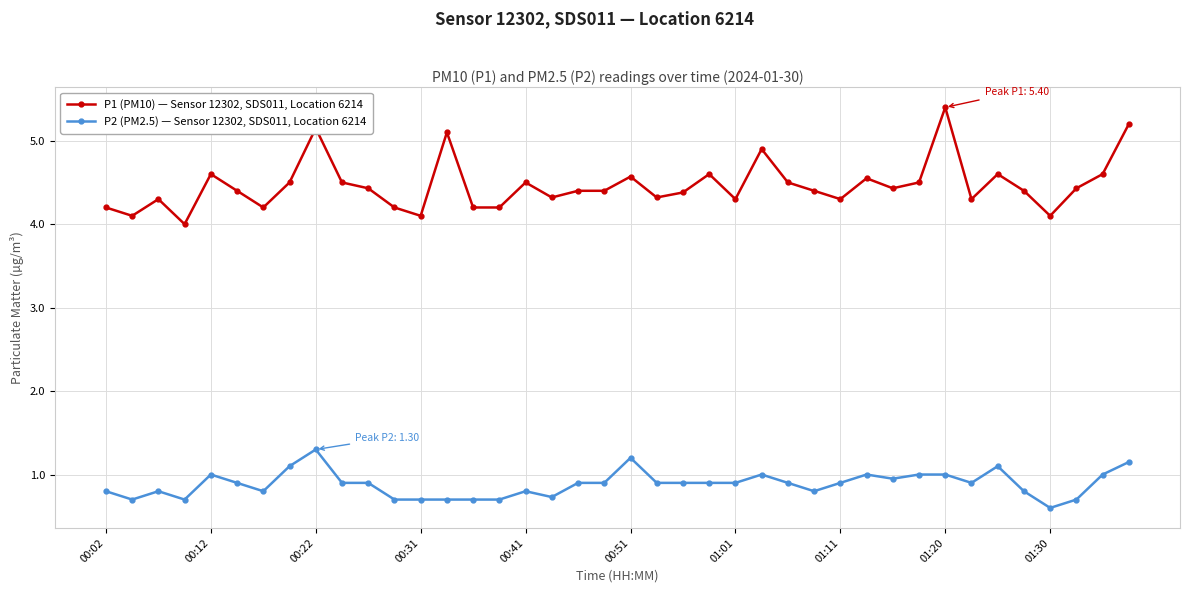

What is the lowest value of the P1 (PM10) — Sensor 12302, SDS011, Location 6214 series?

4.0